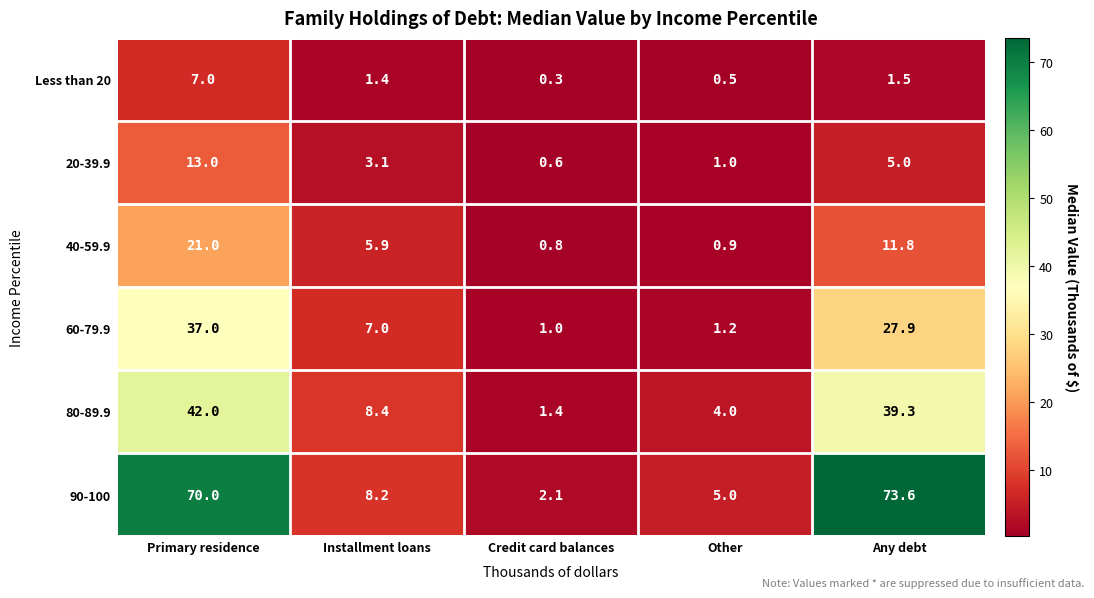

Which series has the widest spread of values?

90-100